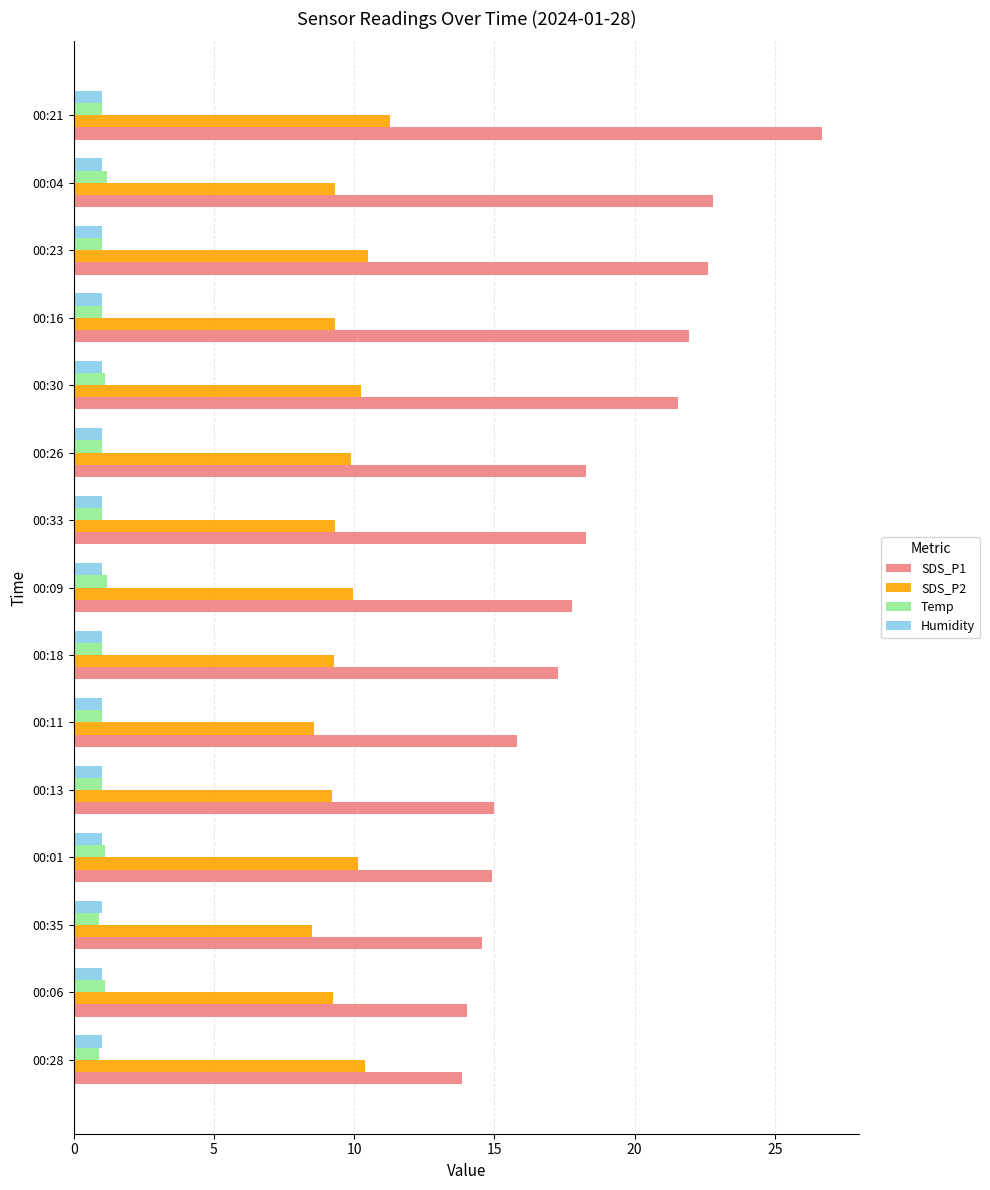

What is the difference between the maximum and minimum values in the SDS_P2 series?

2.8